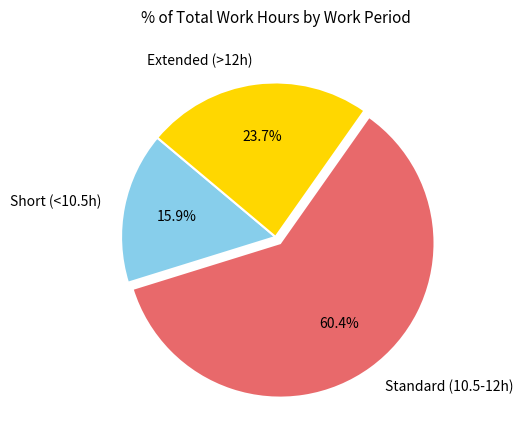

Does Standard (10.5-12h) represent more than half of the total?

Yes